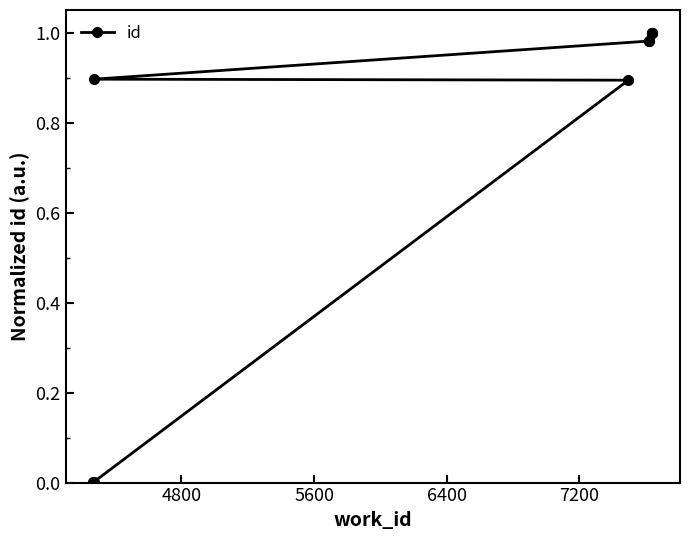

Reading left to right, transcribe all the data shown in this chart.

0.0	0.0	0.0	0.9	0.9	1.0	1.0	1.0	1.0	1.0